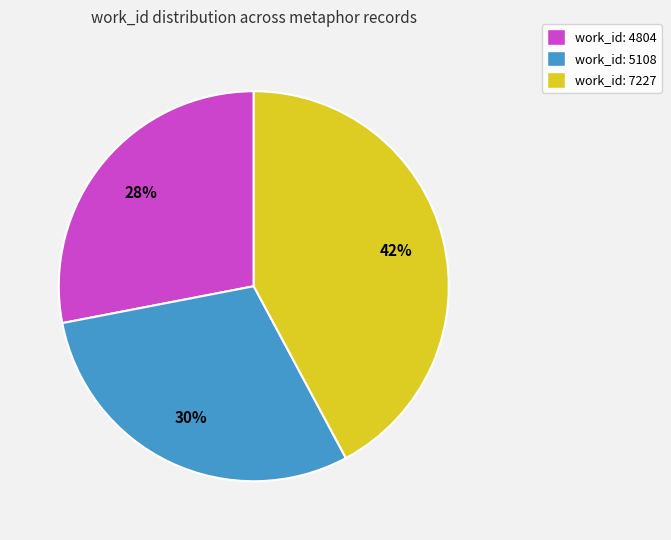

Combined, do work_id: 5108 and work_id: 4804 account for over 50%?

Yes